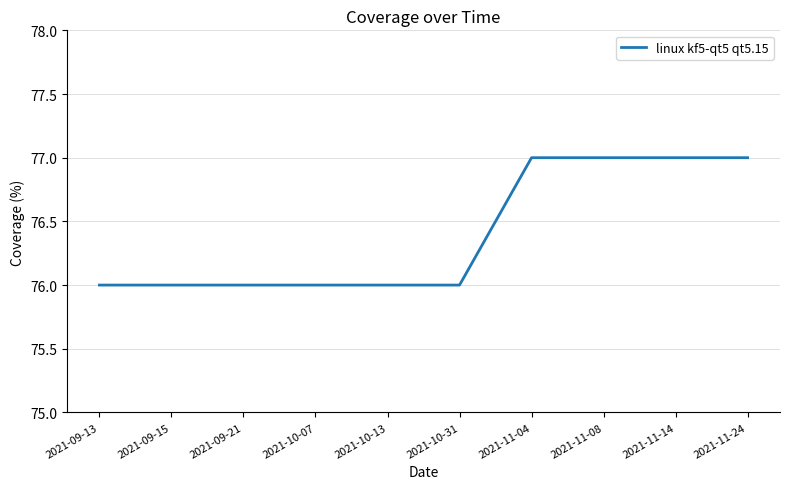

Is it true that the value at 2021-10-31 is 76?

True